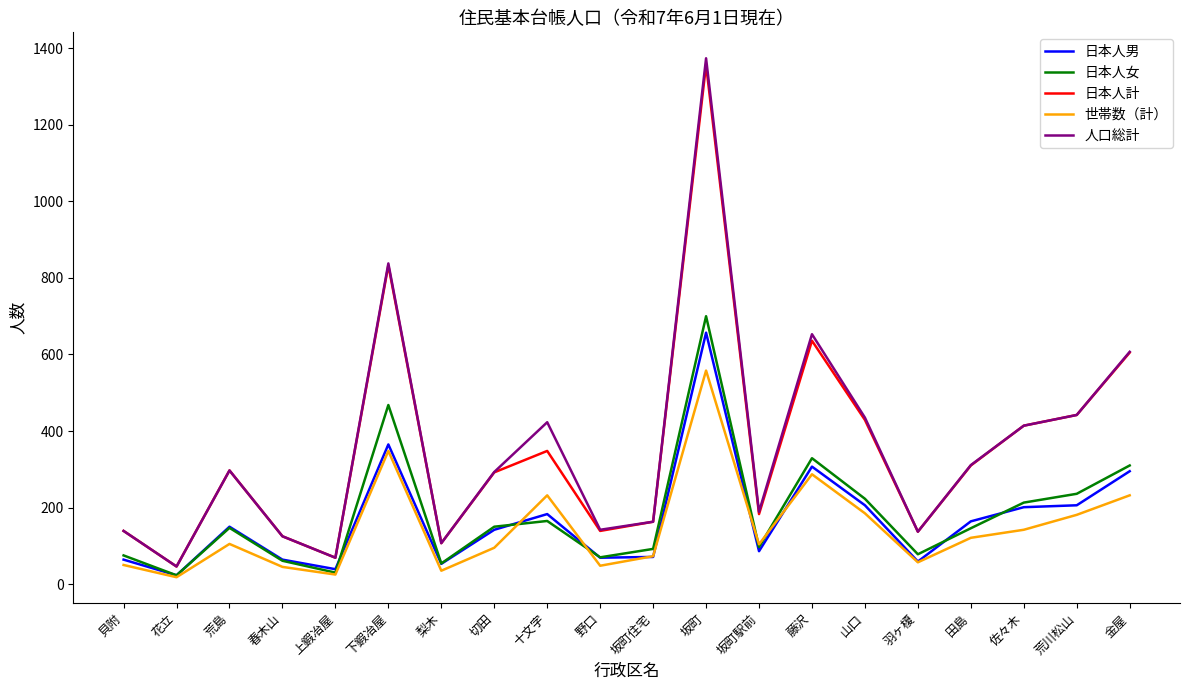

The 日本人女 series shows 119 at 山口. True or false?

False